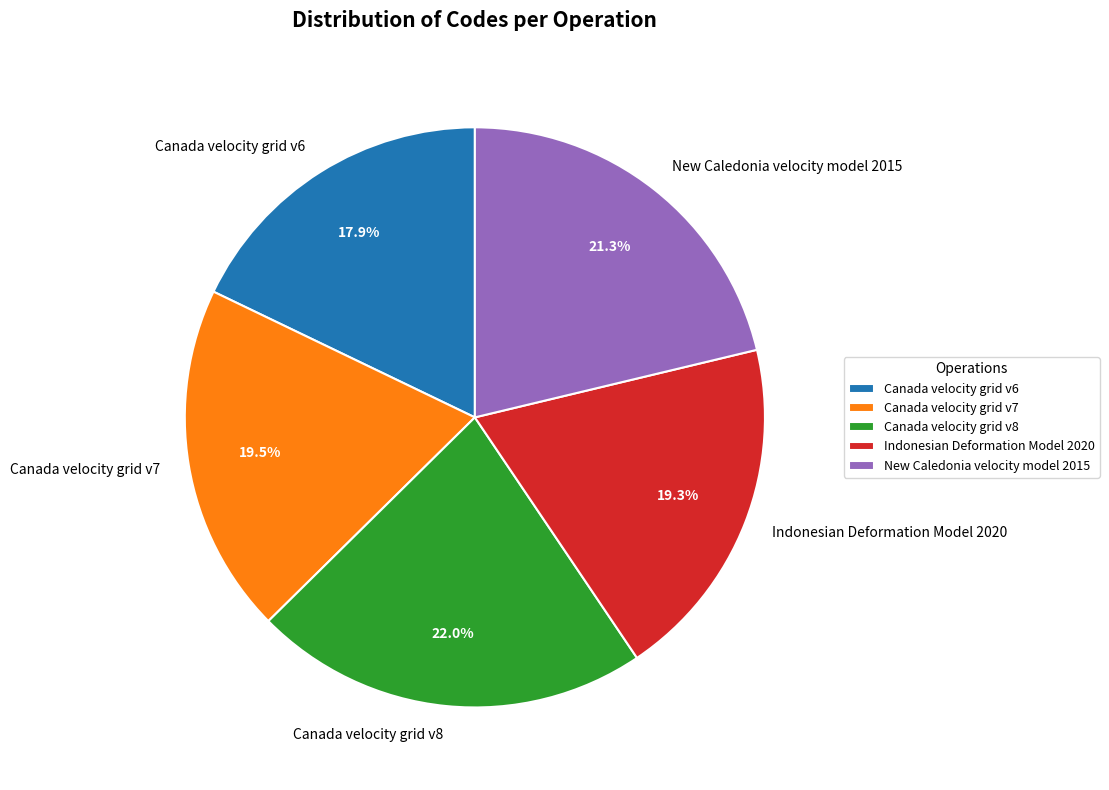

What percentage is the Canada velocity grid v6 slice, to the nearest percent?

18%